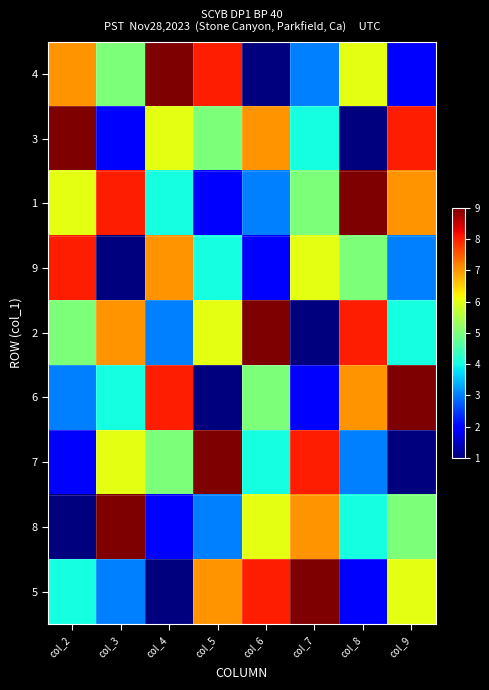

Which series changed the most between col_2 and col_7?

7